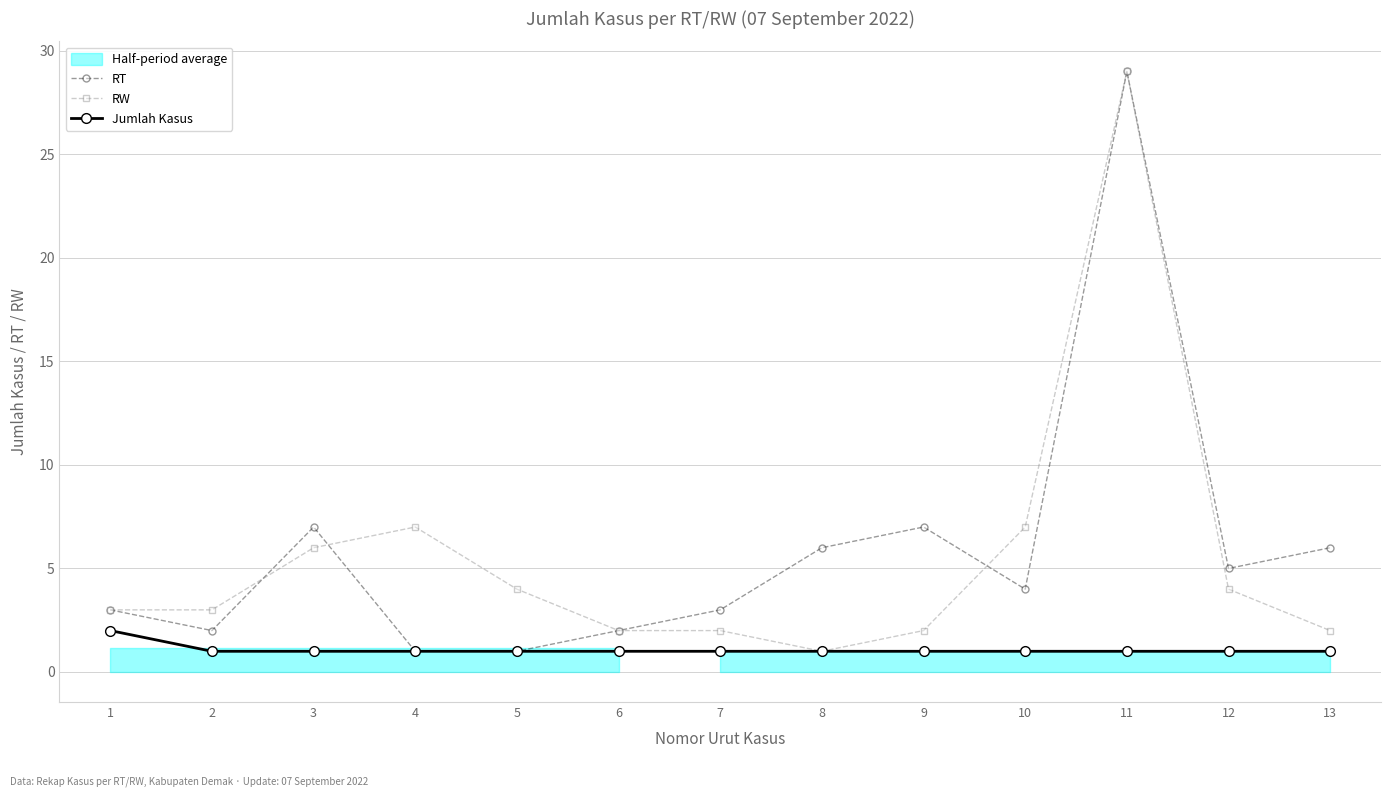

True or false: RW and RT cross at least once.

True